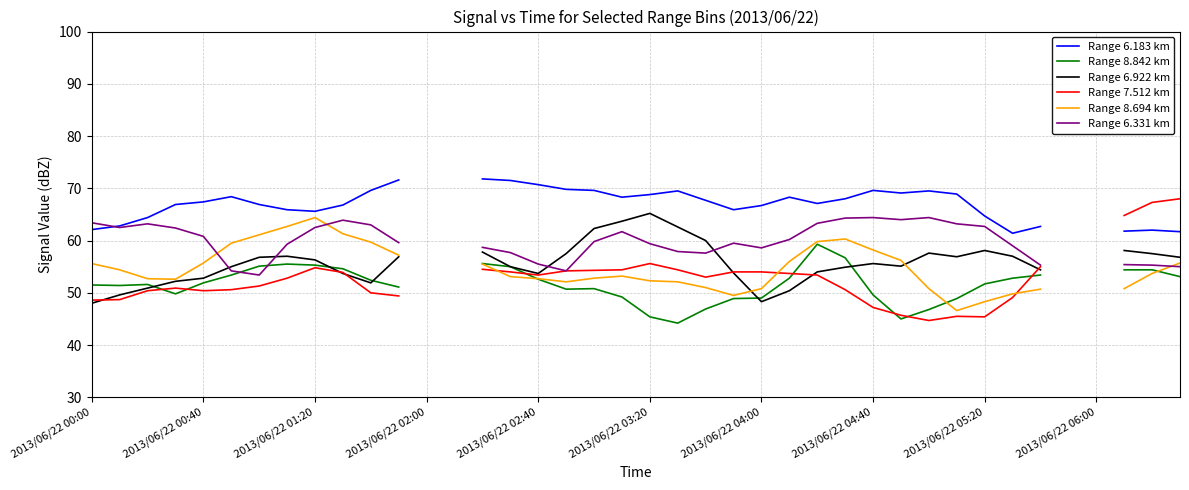

Which category has the highest value across all series?

14